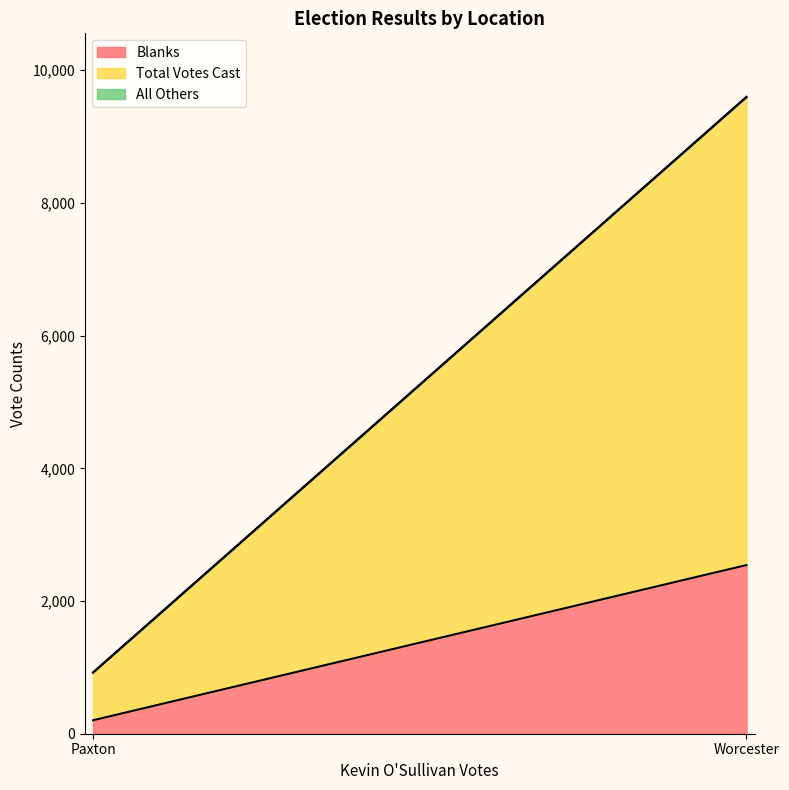

Which series has the largest total across all categories?

Total Votes Cast